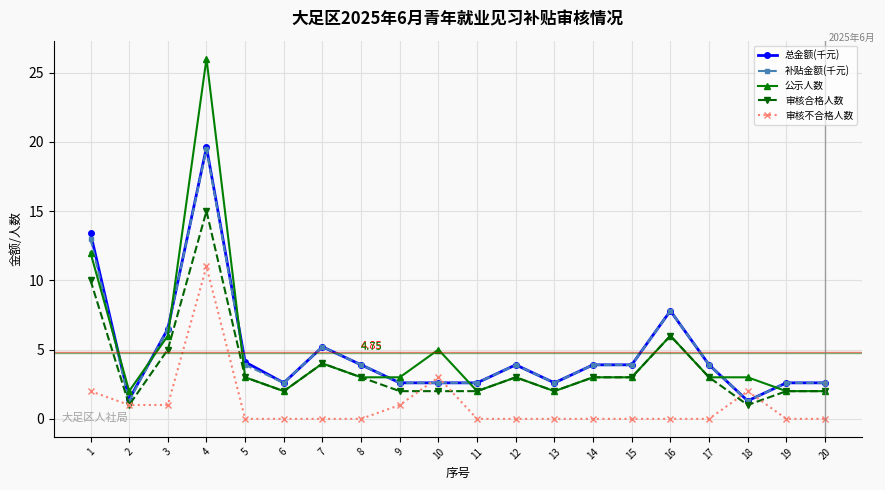

True or false: 公示人数 and 审核不合格人数 cross at least once.

False